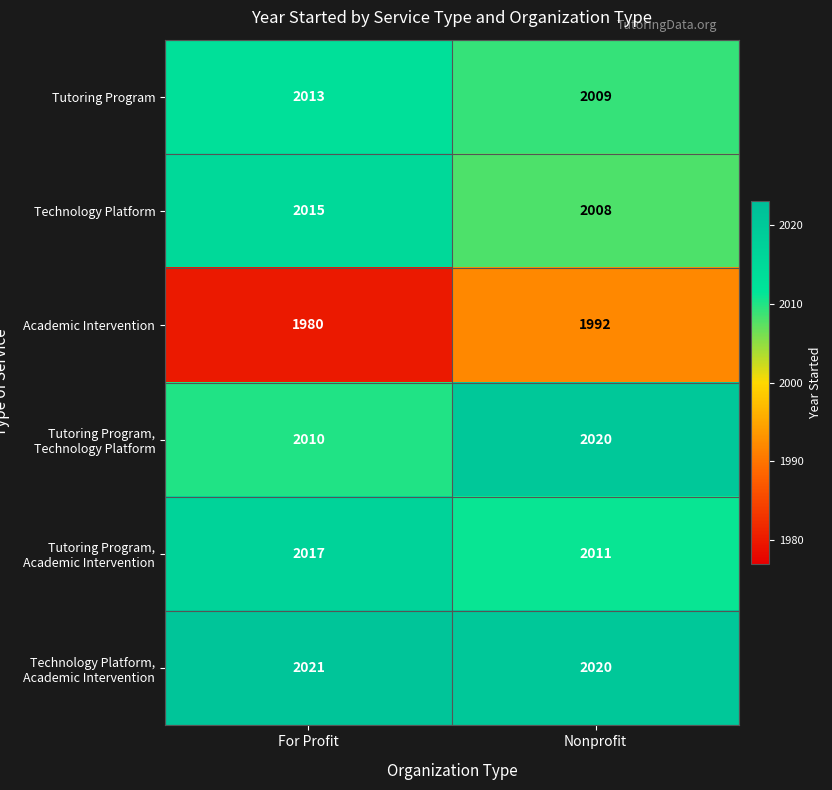

What is the approximate value of Academic Intervention at For Profit, to the nearest 10?

1980